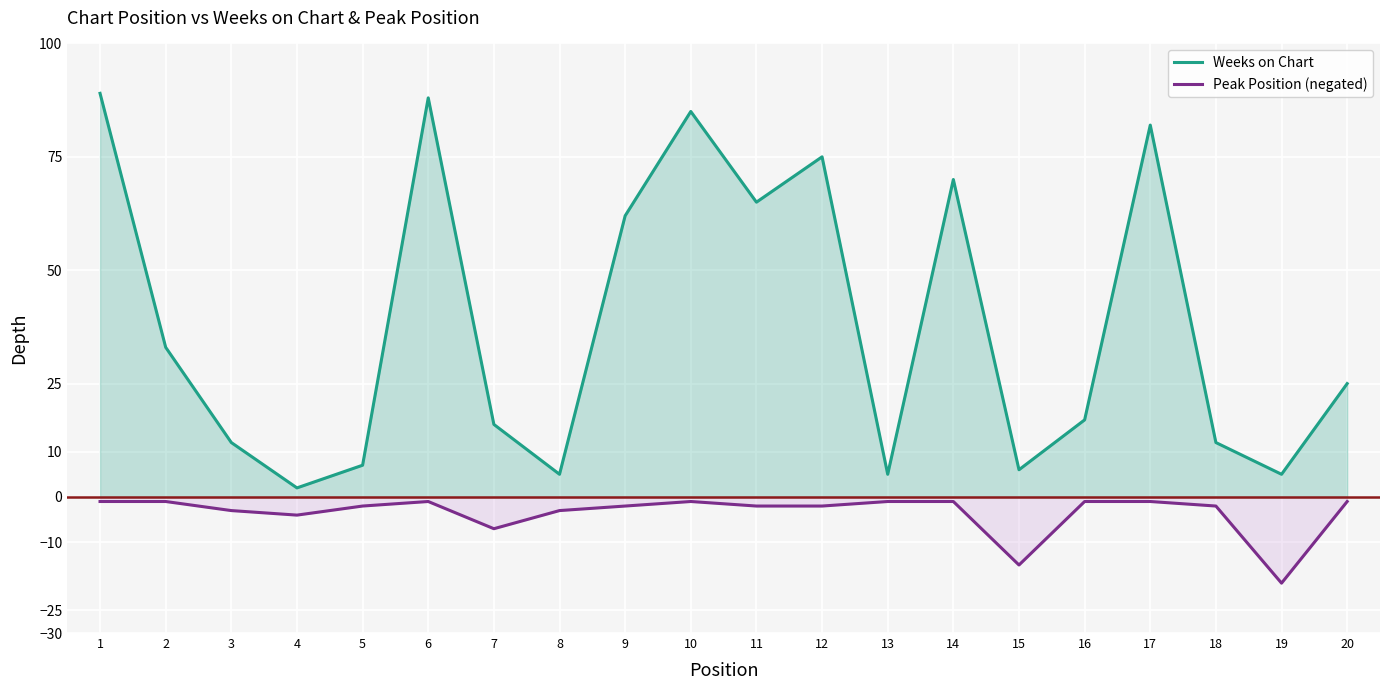

Reading left to right, extract all data points from this chart.

Weeks on Chart: 89	33	12	2	7	88	16	5	62	85	65	75	5	70	6	17	82	12	5	25
Peak Position (negated): -1	-1	-3	-4	-2	-1	-7	-3	-2	-1	-2	-2	-1	-1	-15	-1	-1	-2	-19	-1